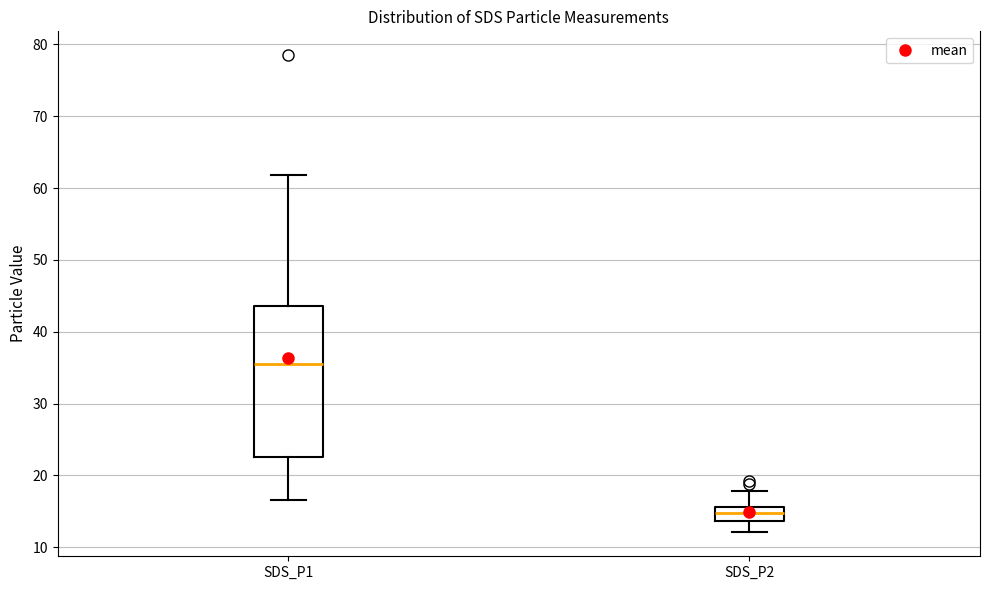

Comparing the boxes themselves (not the whiskers), which one is the tallest?

SDS_P1